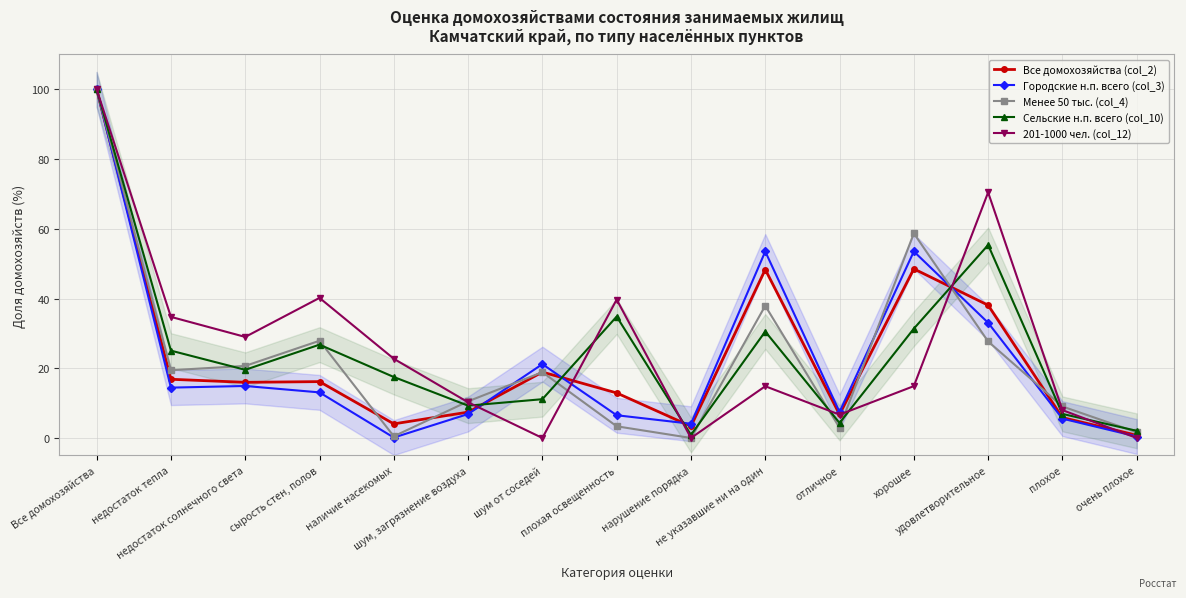

How many series are shown in this chart?

5